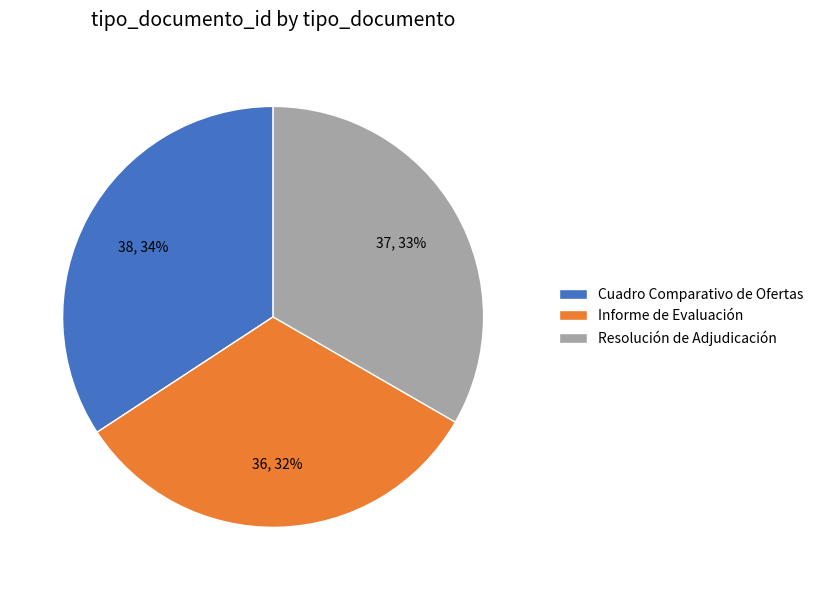

How many segments does this pie chart have?

3